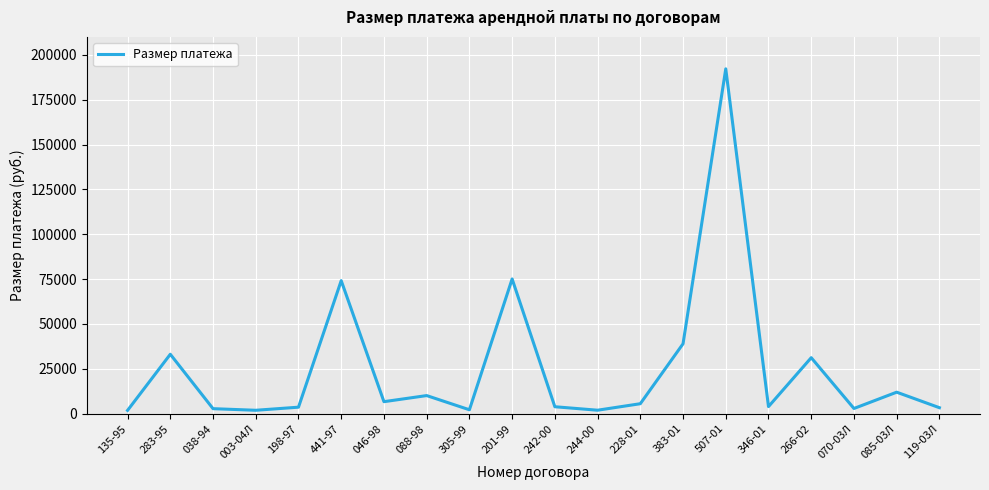

What is the difference between the maximum and minimum values?

190352.6